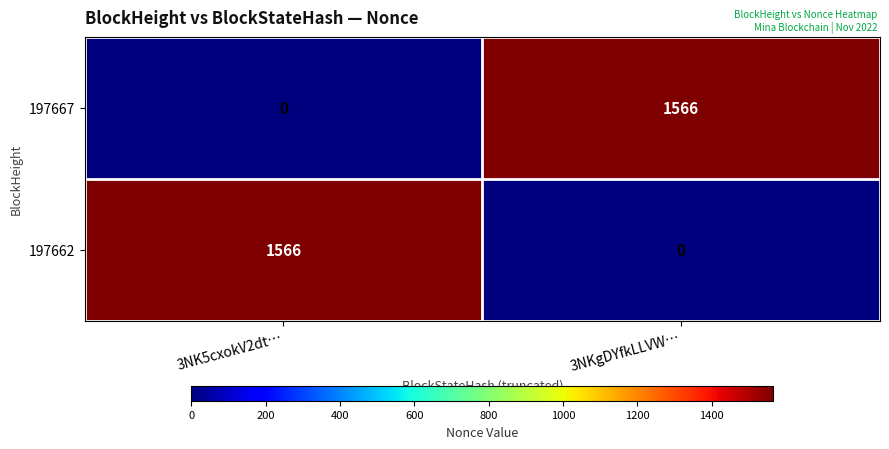

Is the value of 197667 at 3NKgDYfkLLVW… greater than the value of 197662 at 3NKgDYfkLLVW…?

Yes